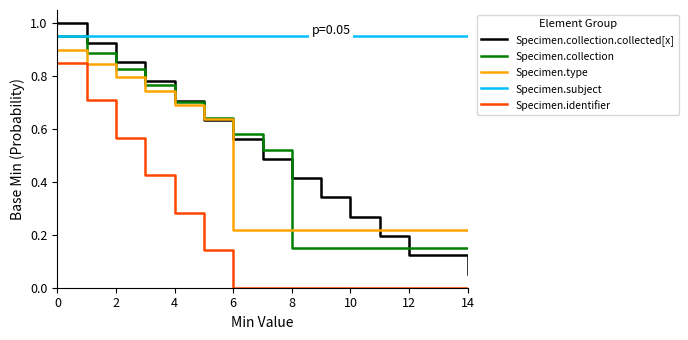

True or false: Specimen.type and Specimen.identifier cross at least once.

False